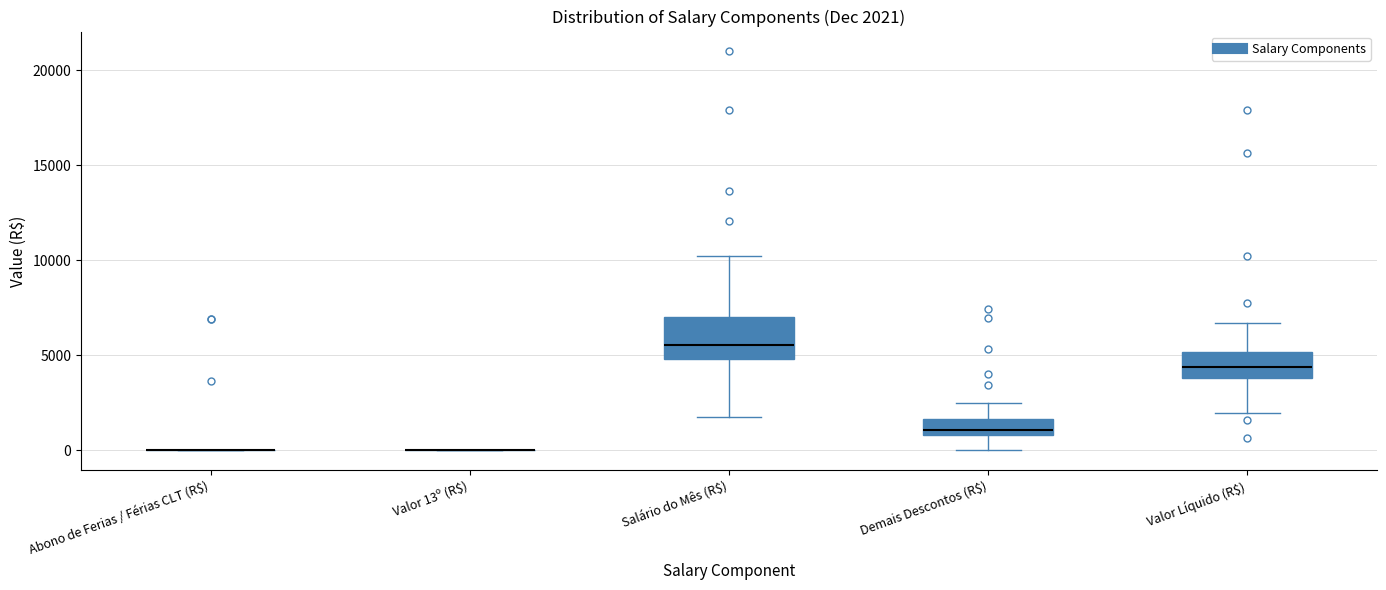

Comparing the boxes themselves (not the whiskers), which one is the tallest?

Salário do Mês (R$)